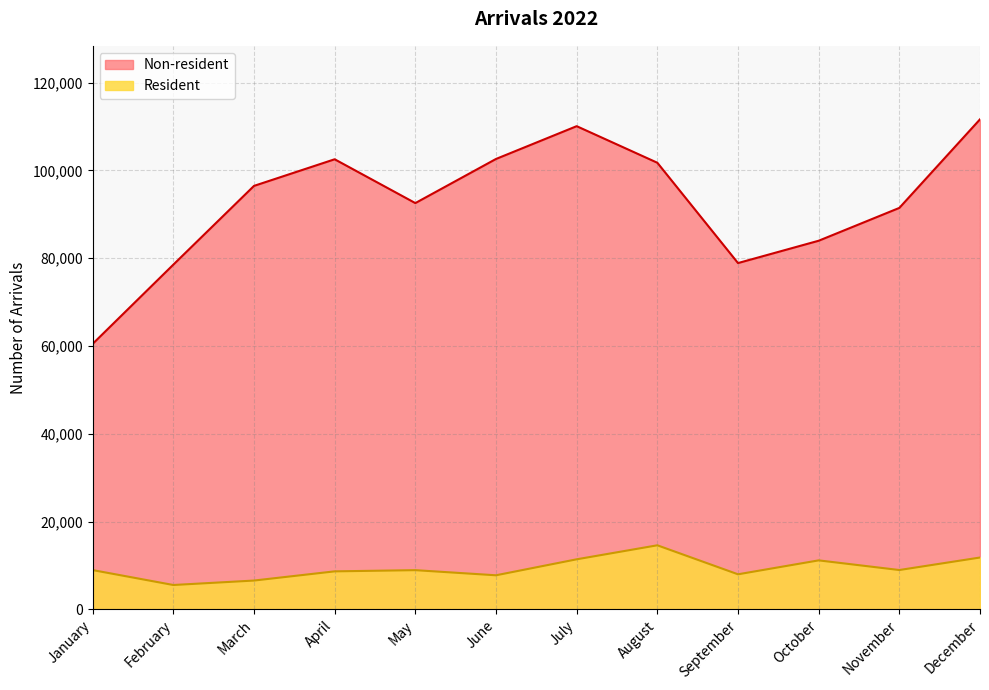

The value of Resident at February is 7555. True or false?

False